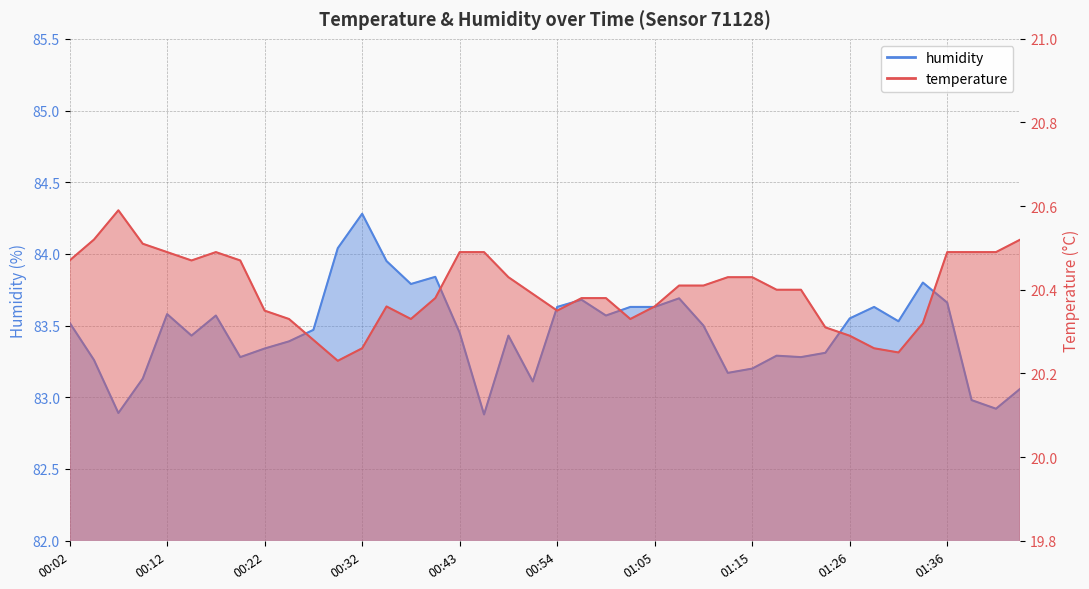

What is the sum of all temperature values?

816.0